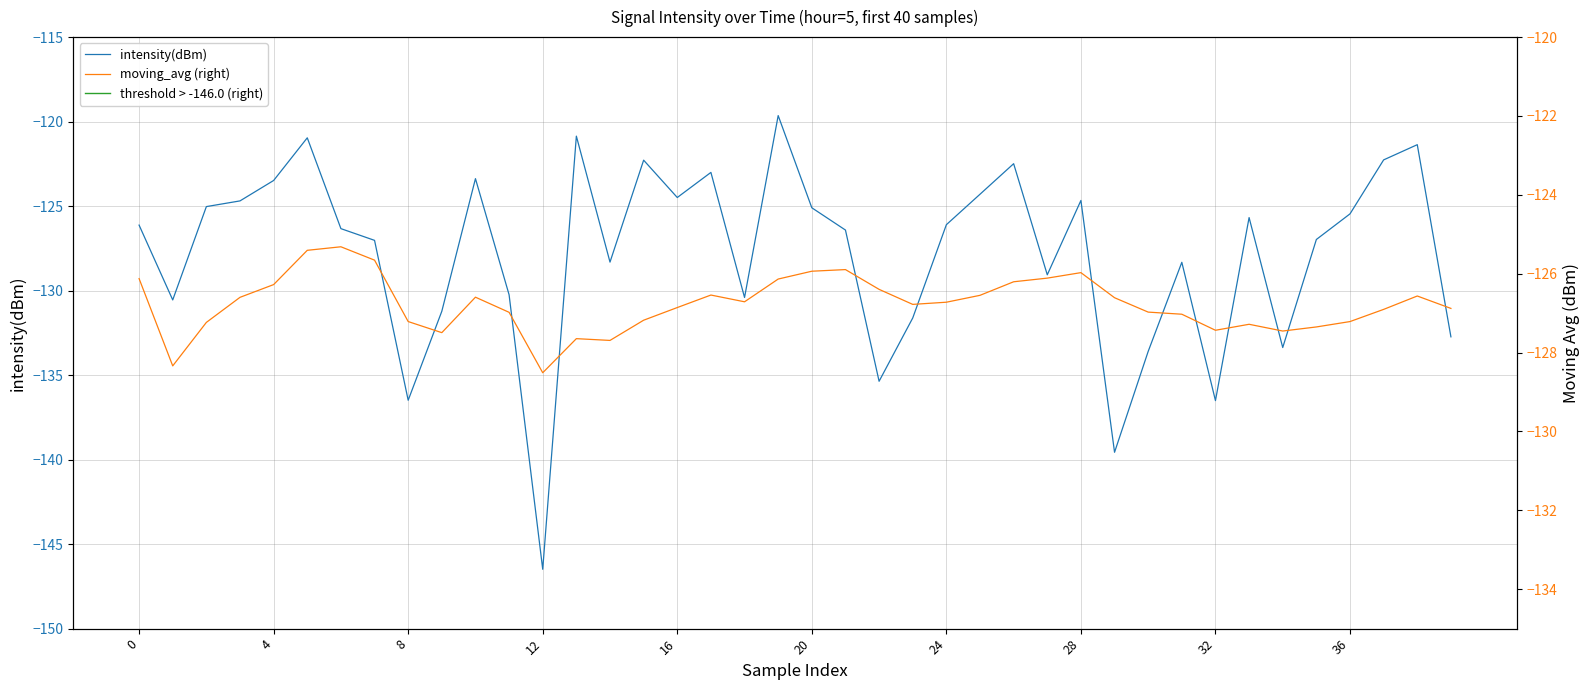

Which series has the largest range (max minus min)?

intensity(dBm)